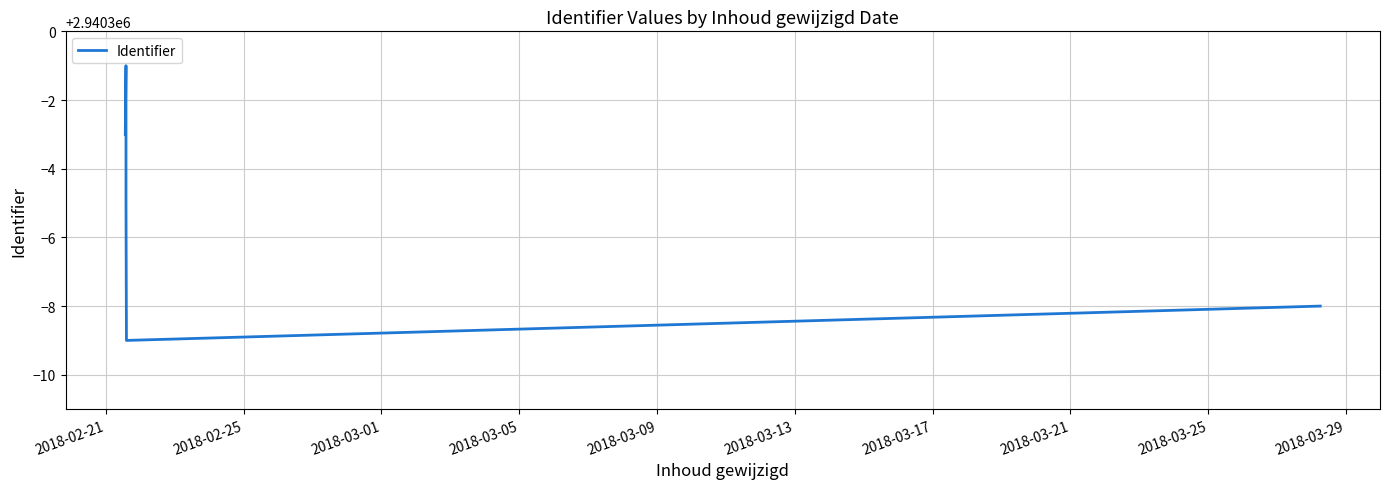

What is the difference between the second highest and minimum values?

6